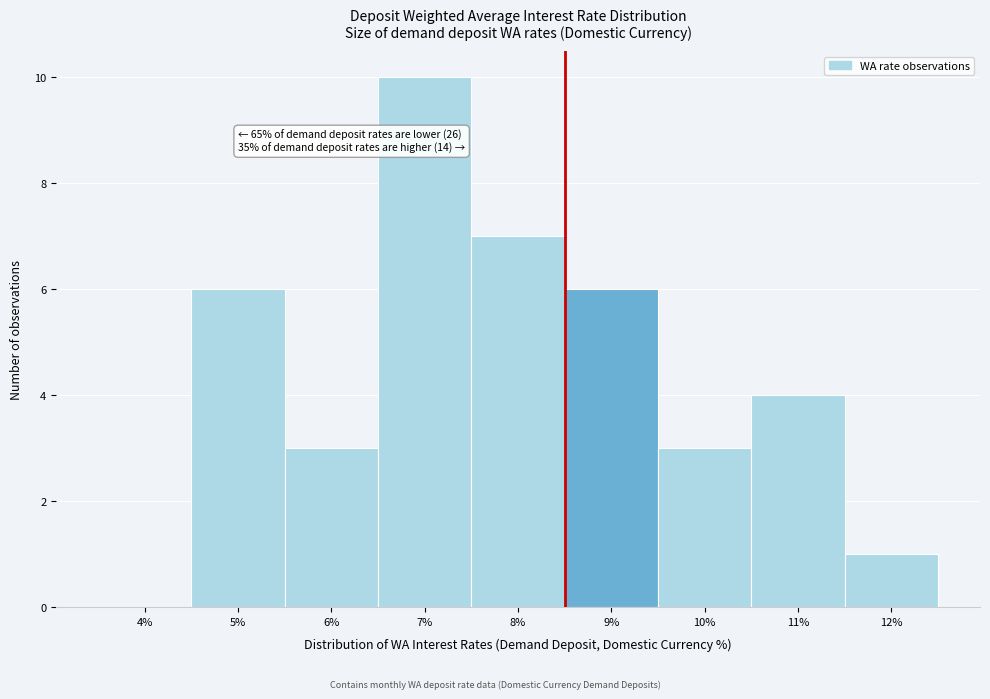

Over which range of the x-axis is the bar tallest?

6.5 to 7.5